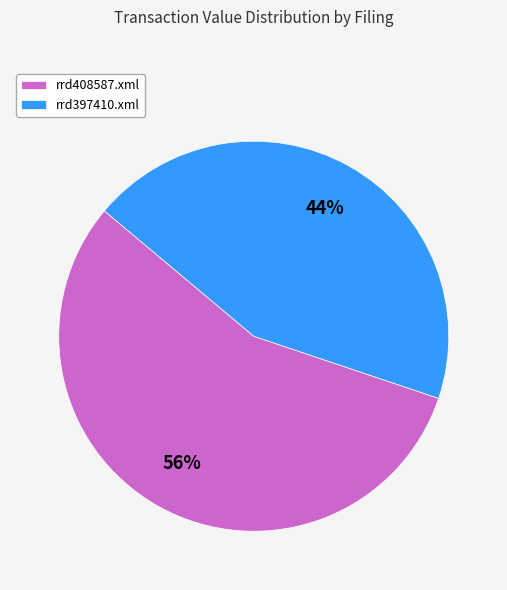

Does any single category account for the majority?

Yes